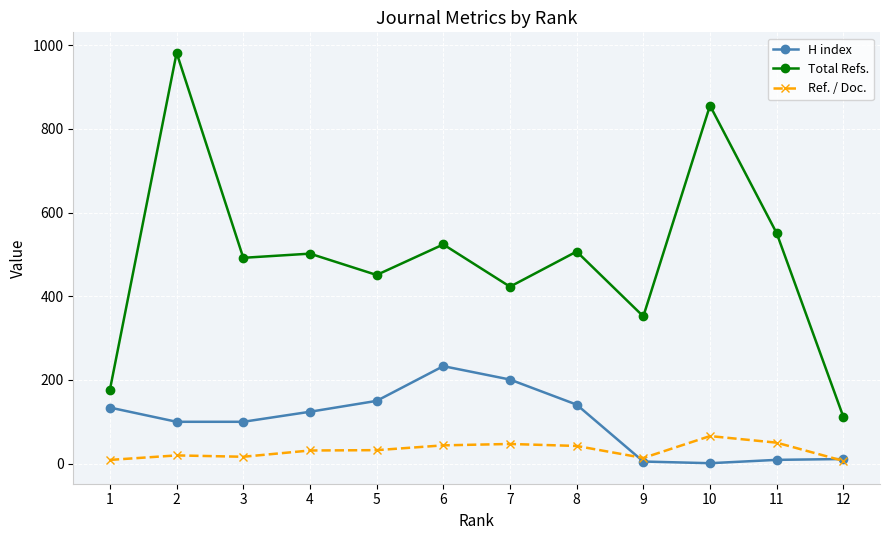

What is the value of the Total Refs. point at the 12th from the left?

112.0